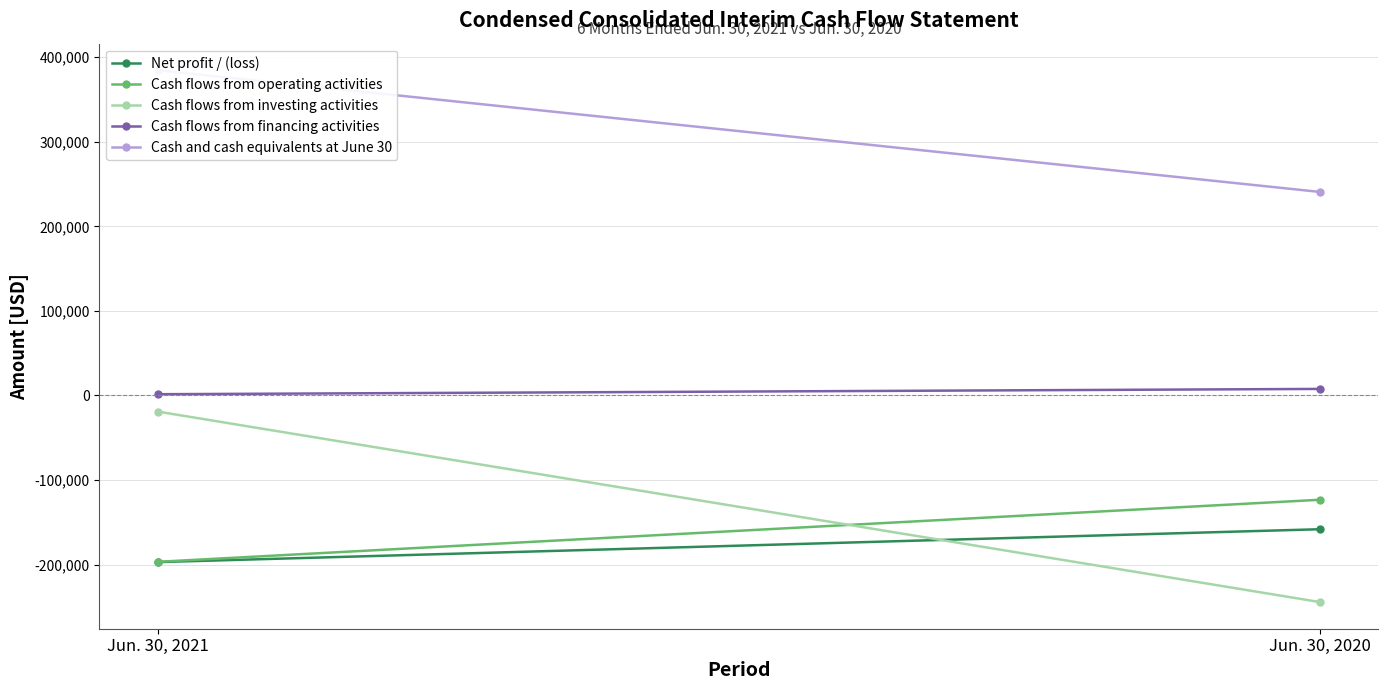

Reading left to right, list all the values displayed in this chart.

Net profit / (loss): Jun. 30, 2021=-197166	Jun. 30, 2020=-158249
Cash flows from operating activities: Jun. 30, 2021=-196820	Jun. 30, 2020=-123397
Cash flows from investing activities: Jun. 30, 2021=-19082	Jun. 30, 2020=-244482
Cash flows from financing activities: Jun. 30, 2021=1411	Jun. 30, 2020=7670
Cash and cash equivalents at June 30: Jun. 30, 2021=384539	Jun. 30, 2020=240605